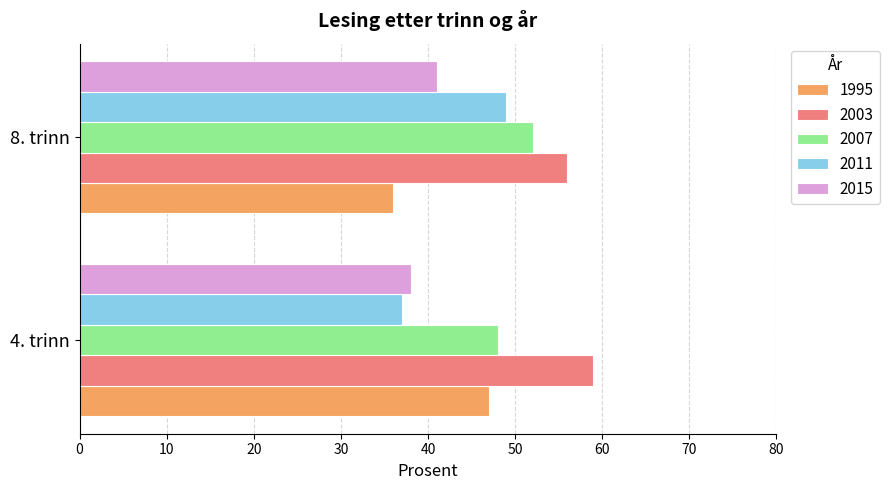

Read the 2007 value at 4. trinn.

48